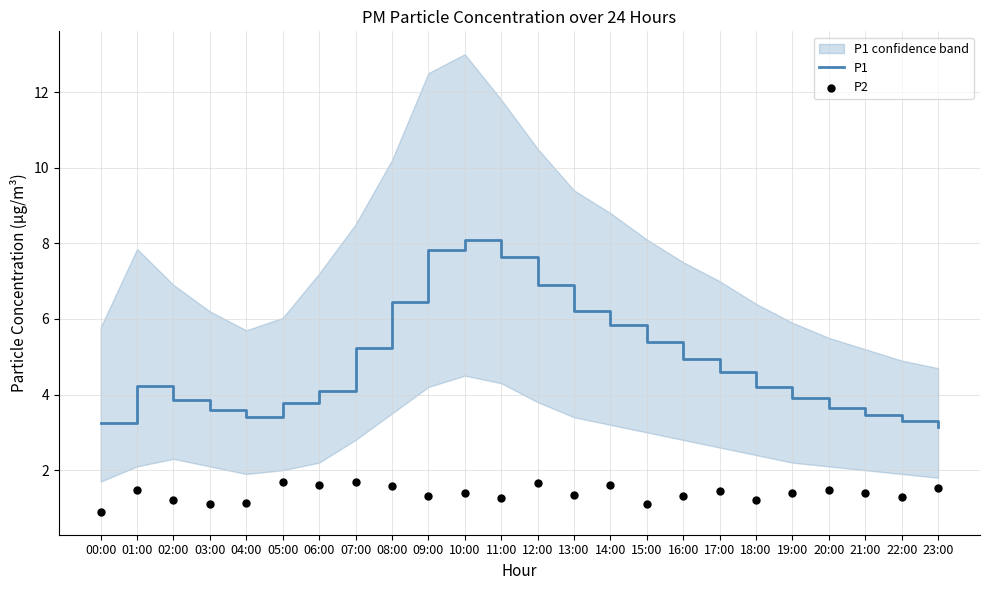

At how many categories does at least one series exceed 7?

3